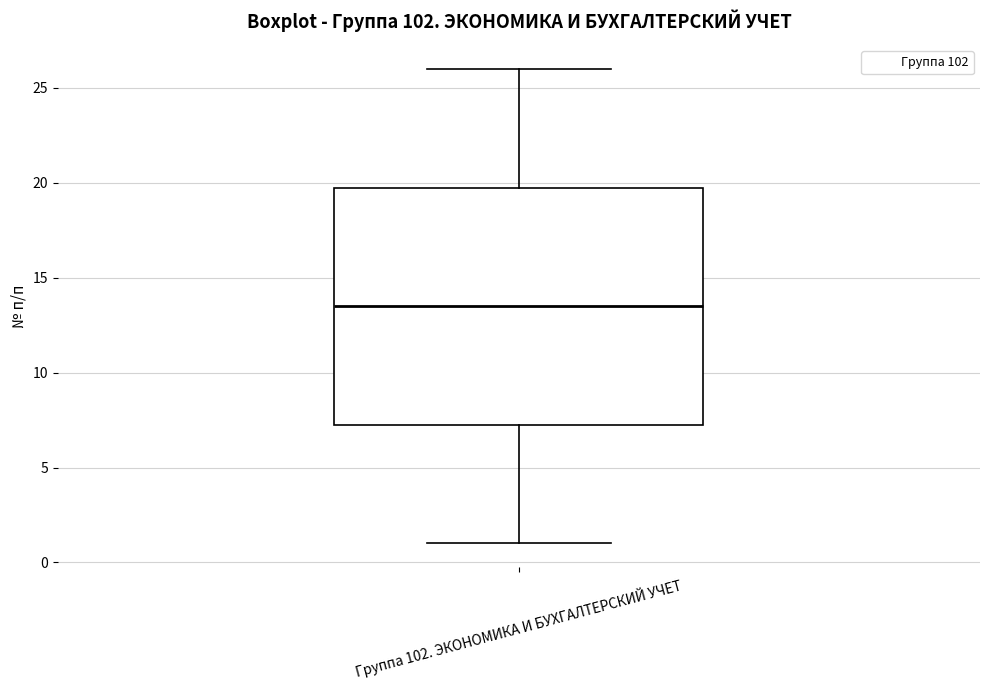

Transcribe this box plot: give where the median line is, the range the box spans, and where the two whiskers end, as read against the y-axis. The values are not printed on the chart, so give them approximately, as read against the axis.

median 13.5, box 7.5 to 20.0, whiskers 1.0 to 26.0